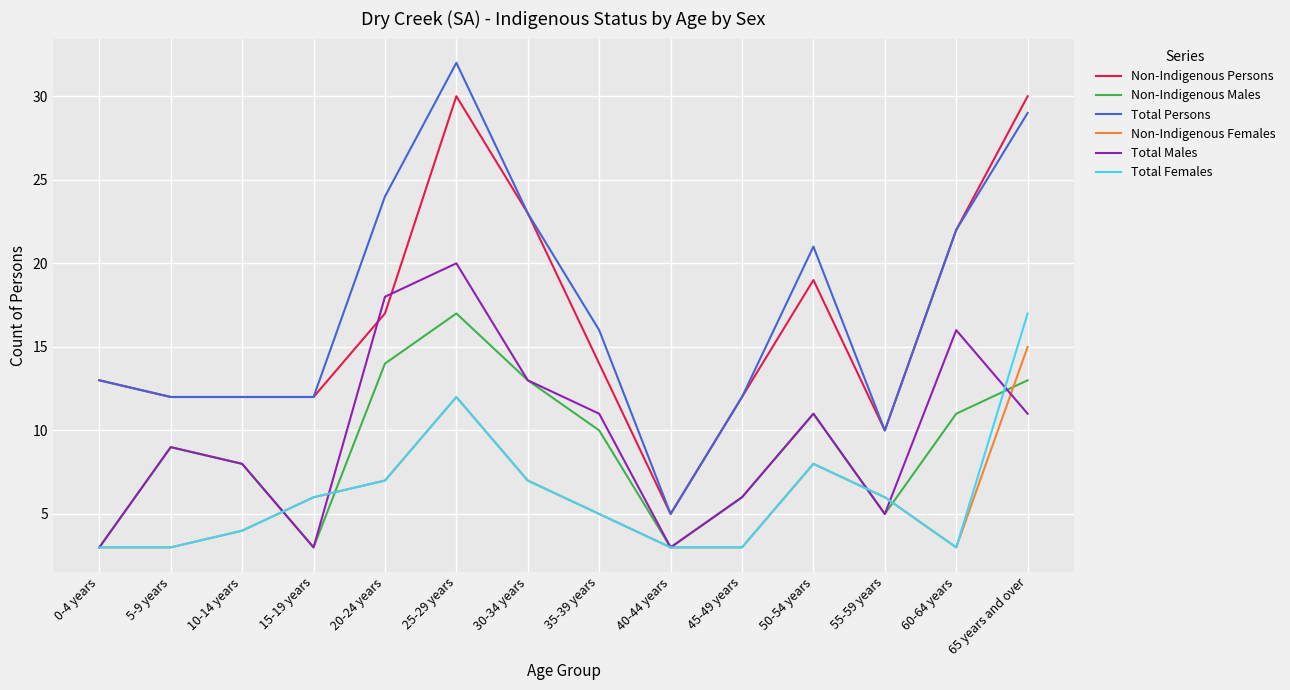

At which label does Total Persons reach its minimum?

40-44 years